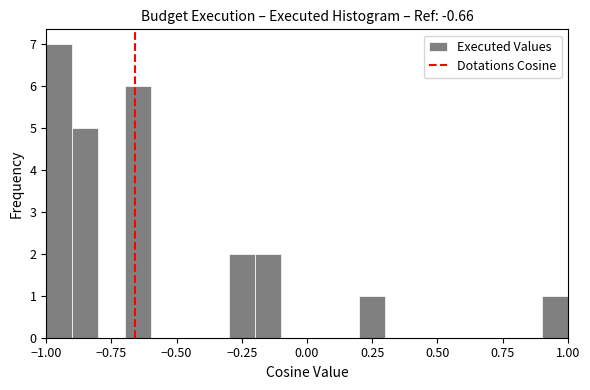

Around what value on the x-axis is the tallest bar? Give the approximate position of its centre, as read against the axis.

-0.95